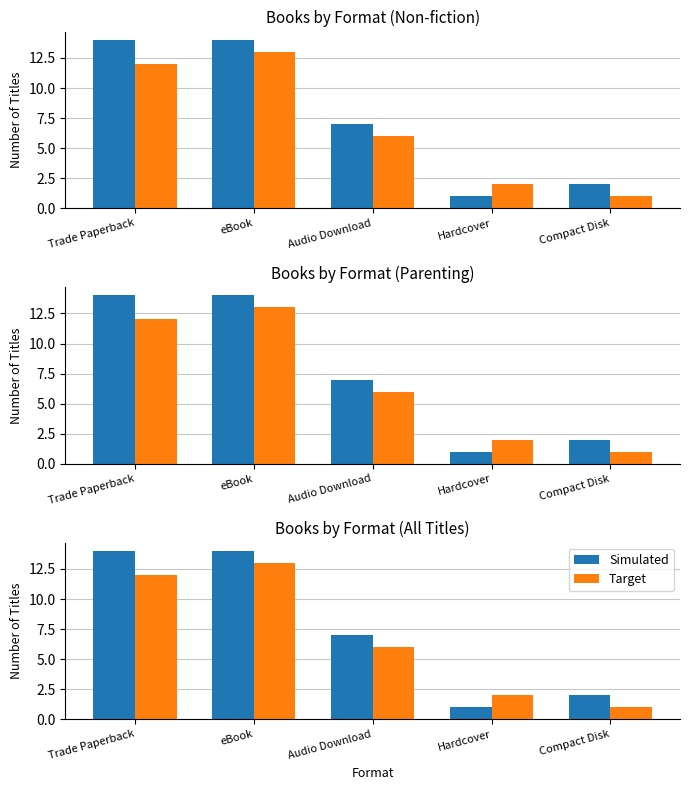

What is the difference between the Target values at Audio Download and Hardcover?

4